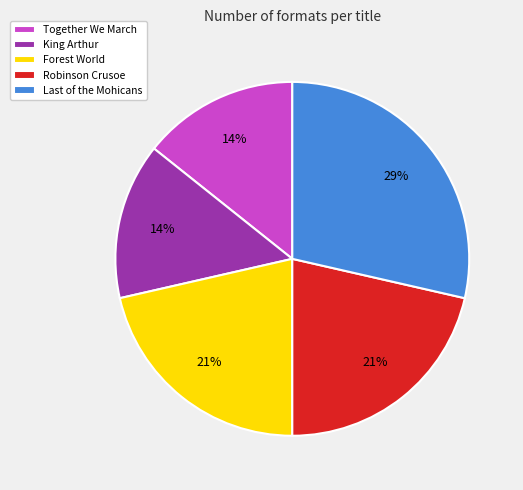

To the nearest percent, what is the average slice percentage?

20%